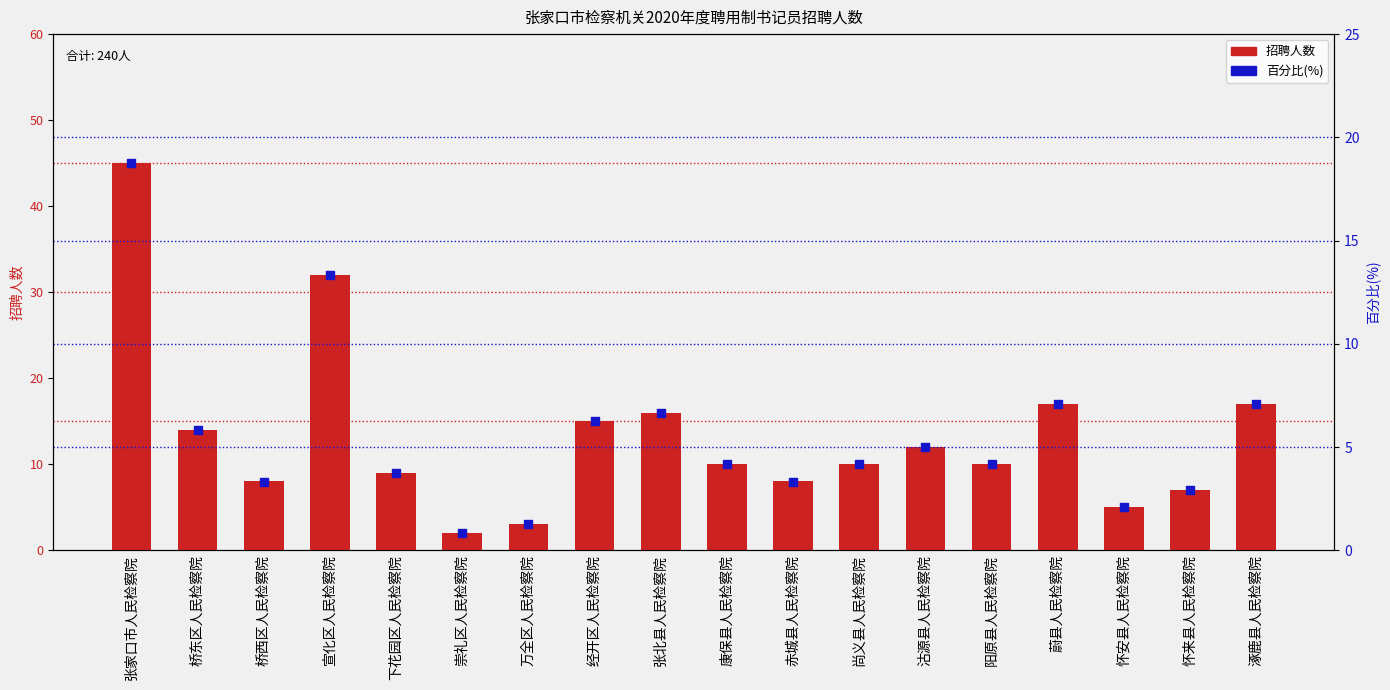

At how many categories does at least one series exceed 30?

2